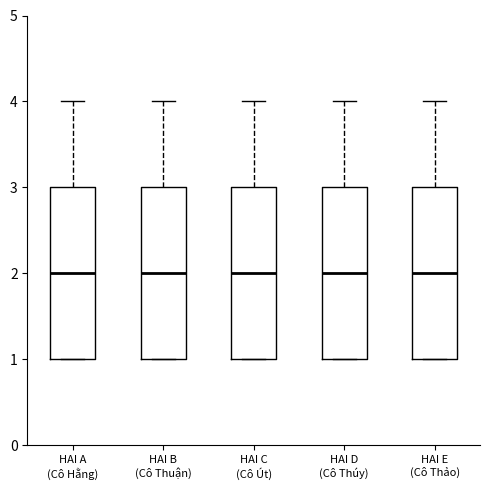

Reading left to right, transcribe this box plot: for each box, give where its median line is, the range the box spans, and where its two whiskers end, as read against the y-axis. The values are not printed on the chart, so give them approximately, as read against the axis.

HAI A (Cô Hằng): median 2, box 1 to 3, whiskers 1 to 4
HAI B (Cô Thuận): median 2, box 1 to 3, whiskers 1 to 4
HAI C (Cô Út): median 2, box 1 to 3, whiskers 1 to 4
HAI D (Cô Thúy): median 2, box 1 to 3, whiskers 1 to 4
HAI E (Cô Thảo): median 2, box 1 to 3, whiskers 1 to 4